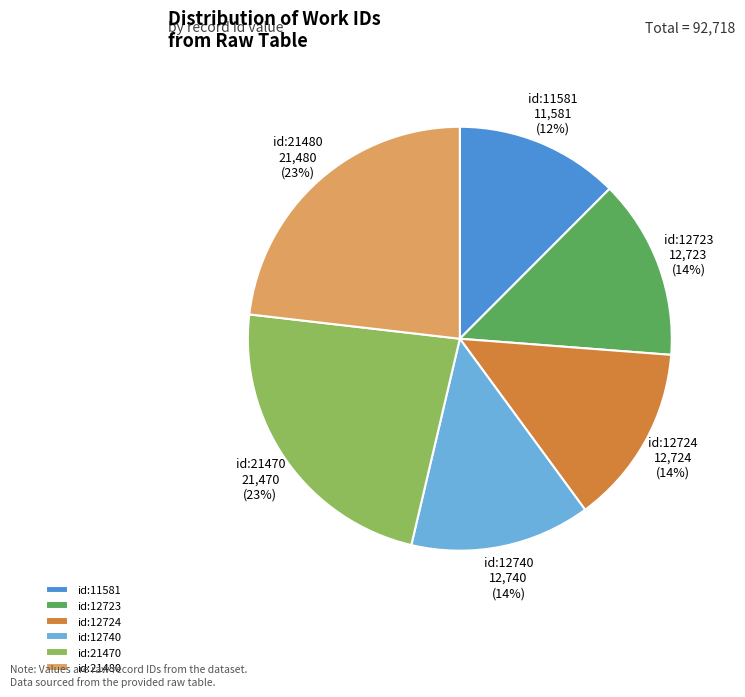

Do id:12740 and id:12723 together represent more than half of the pie?

No